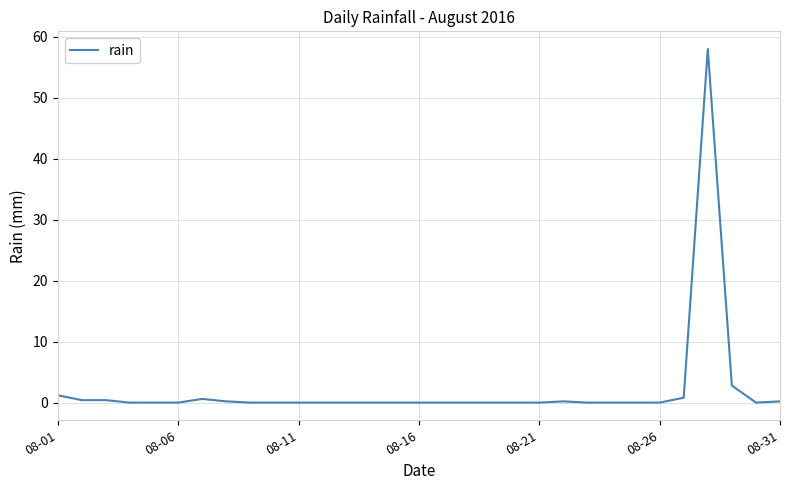

Is this an area chart (filled region under the line)?

No